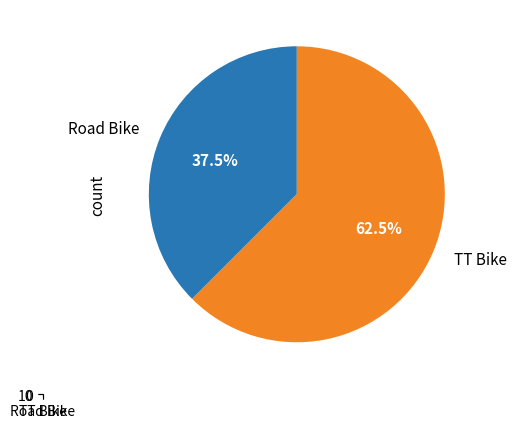

To the nearest percent, what is the difference between the largest and smallest slice percentages?

25%